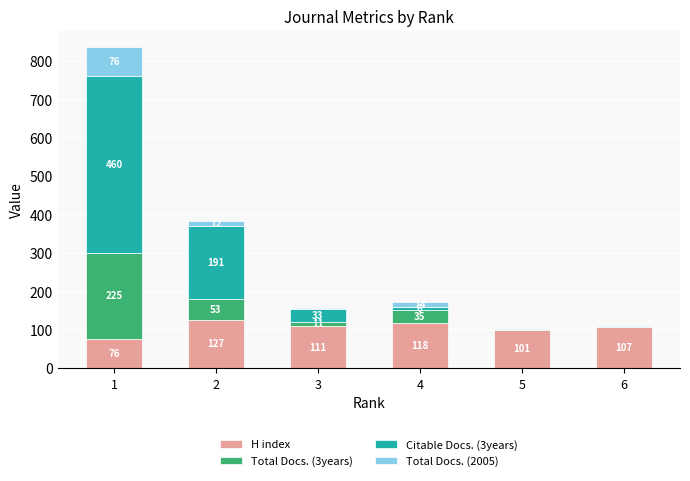

The H index series shows 127 at 2. True or false?

True